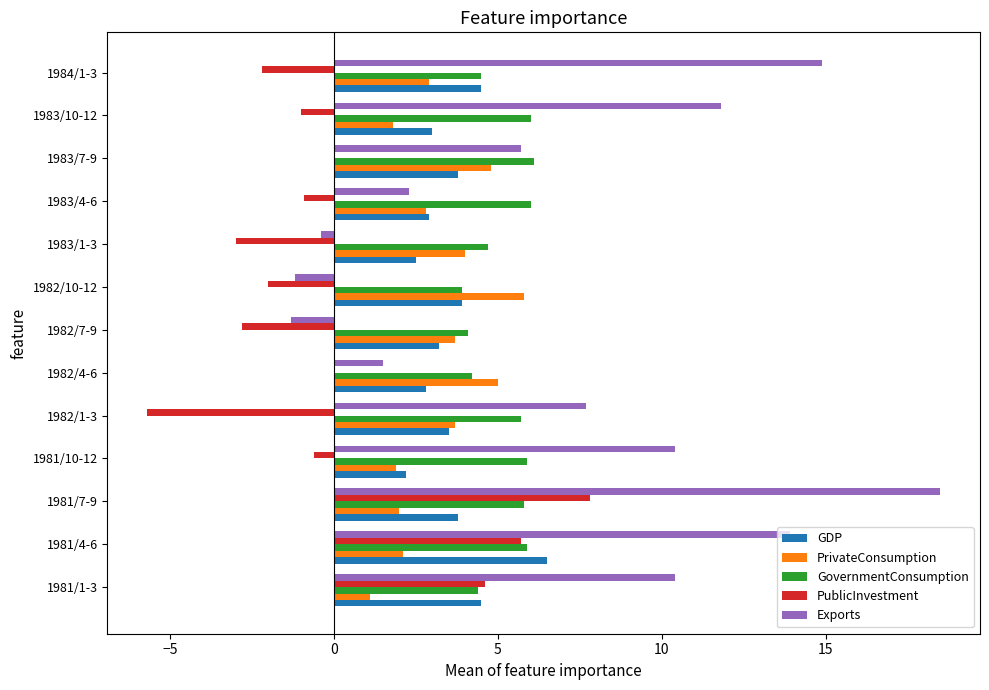

The value of PrivateConsumption at 1984/1-3 is 1.7. True or false?

False